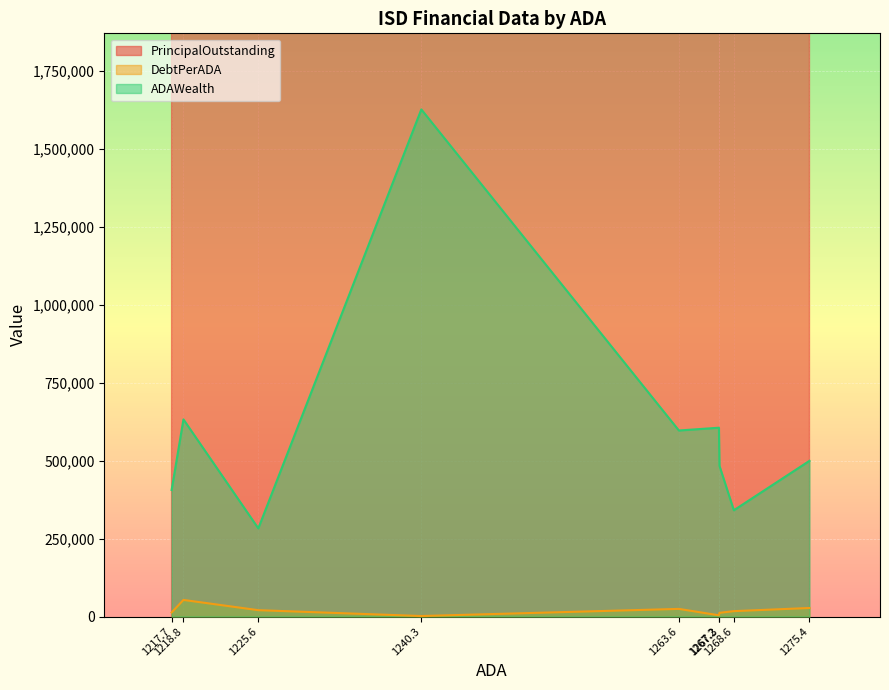

In ADAWealth, how many points are higher than both neighbors (excluding endpoints)?

3